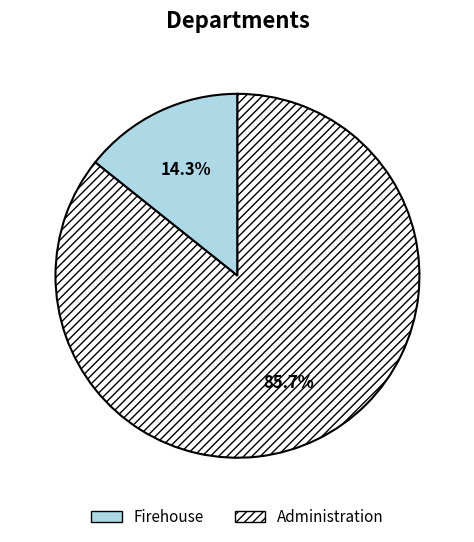

Rank the categories by value from lowest to highest.

Firehouse, Administration